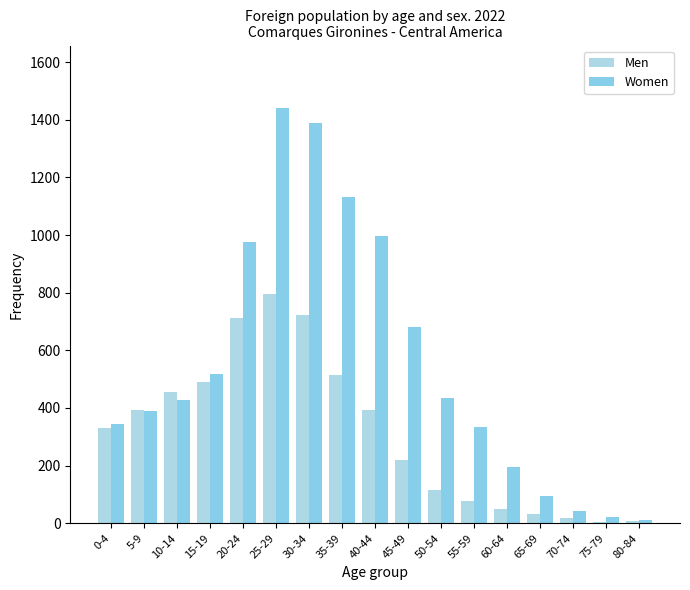

What is the sum of all Women values?

9432